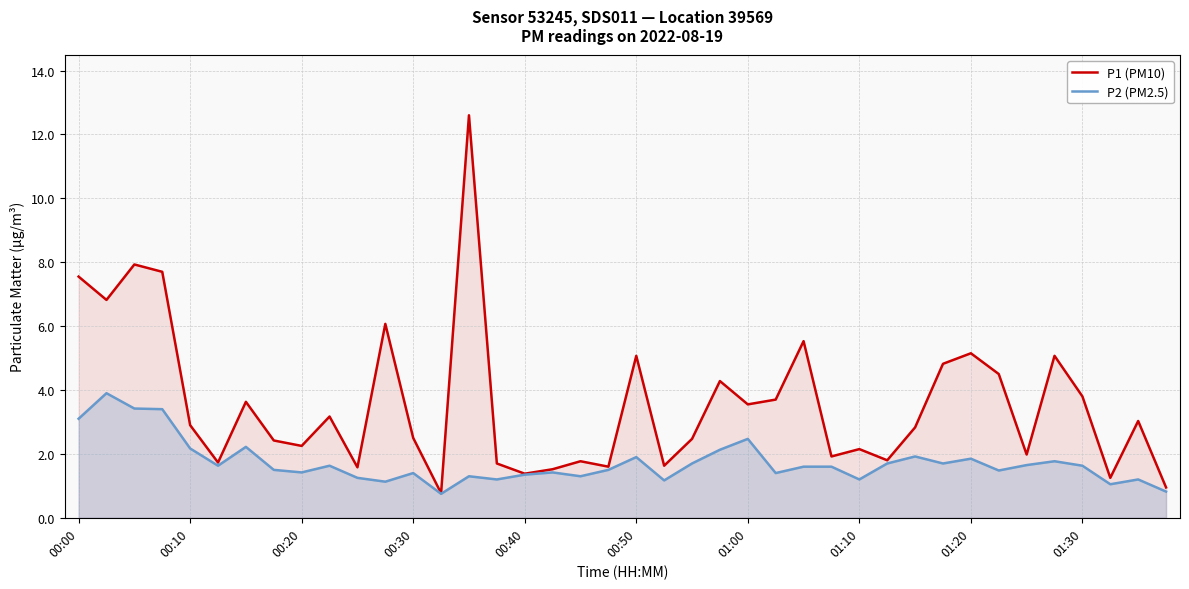

In P1 (PM10), how many points are lower than both neighbors (excluding endpoints)?

13